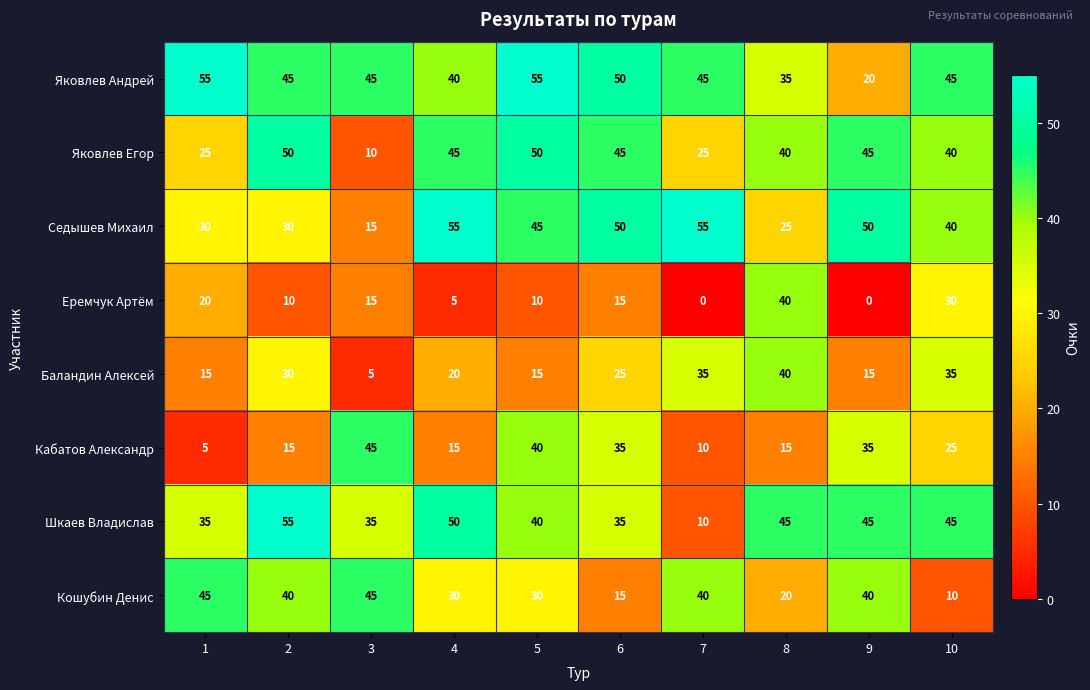

What is the approximate value of Седышев Михаил at 9?

50